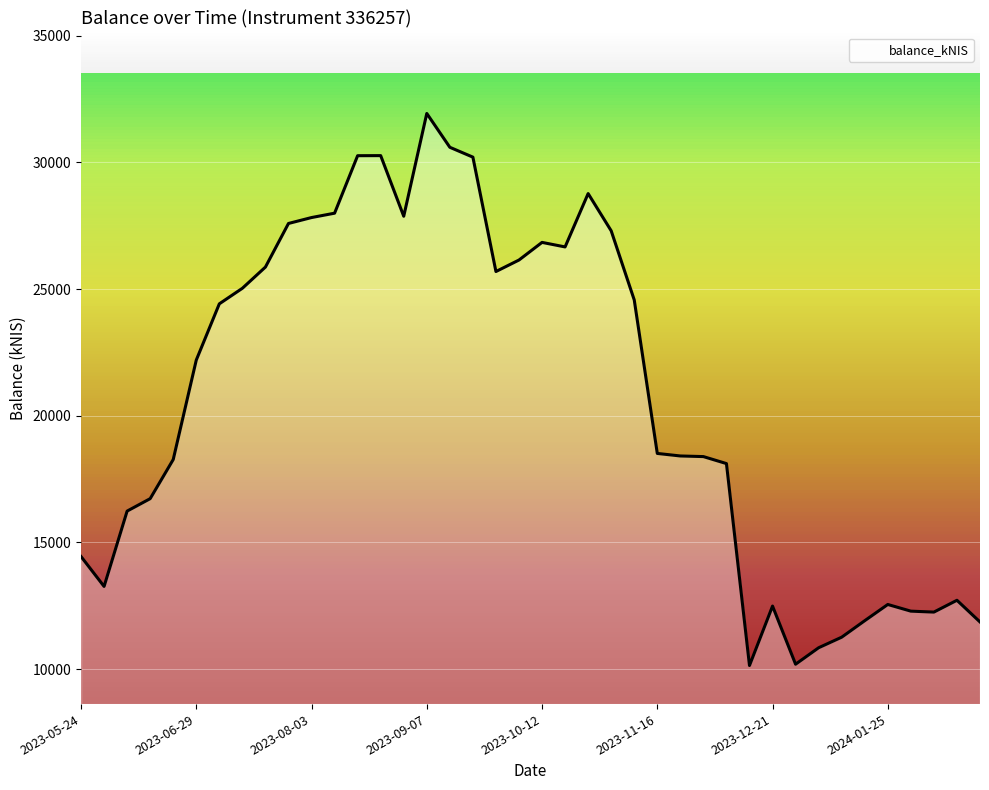

What is the sum of the values at 2023-07-26 and 2023-10-12?

54425.7